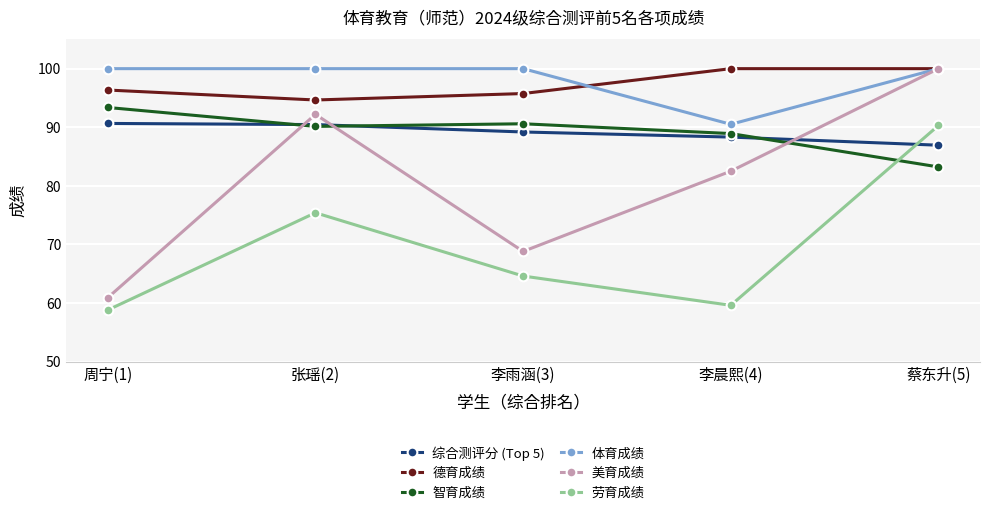

What is the label of the 5th point from the right?

周宁(1)